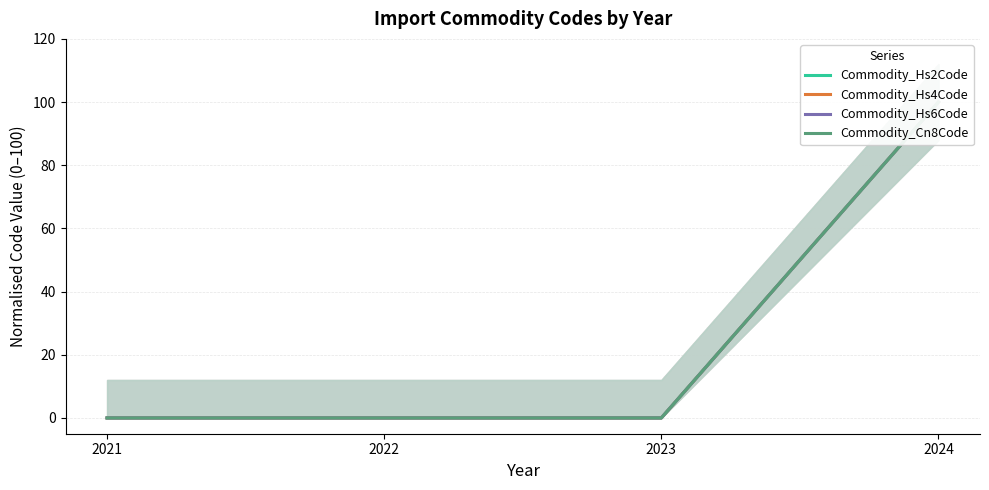

What is the average value of the Commodity_Hs6Code series?

25.0